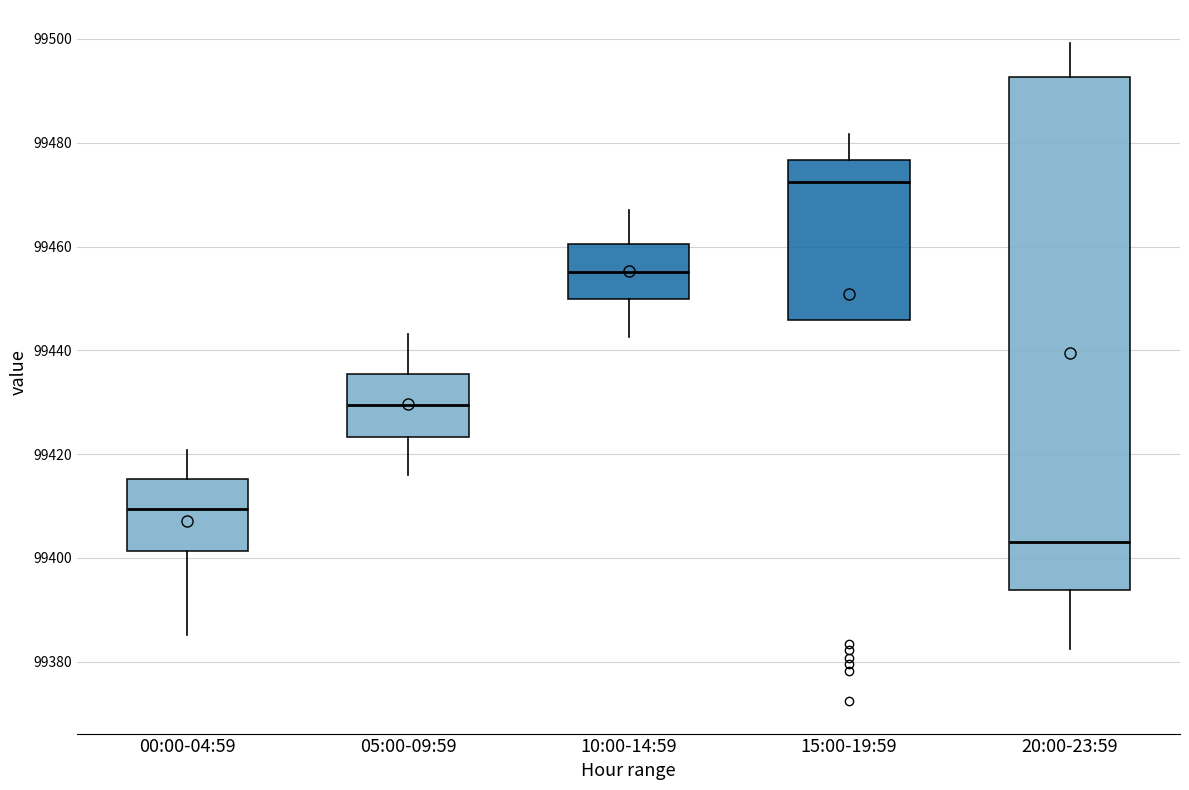

Reading left to right, transcribe this box plot: for each box, give where its median line is, the range the box spans, and where its two whiskers end, as read against the y-axis. The values are not printed on the chart, so give them approximately, as read against the axis.

00:00-04:59: median 99410, box 99402 to 99416, whiskers 99386 to 99420
05:00-09:59: median 99430, box 99424 to 99436, whiskers 99416 to 99444
10:00-14:59: median 99456, box 99450 to 99460, whiskers 99442 to 99468
15:00-19:59: median 99472, box 99446 to 99476, whiskers 99446 to 99482
20:00-23:59: median 99404, box 99394 to 99492, whiskers 99382 to 99500